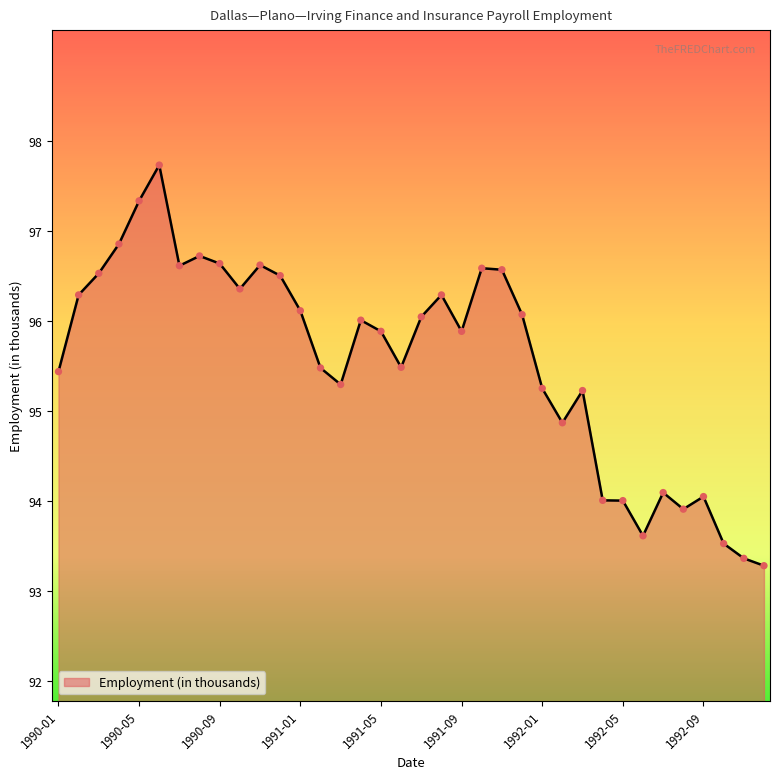

What is the greatest value displayed?

97.7